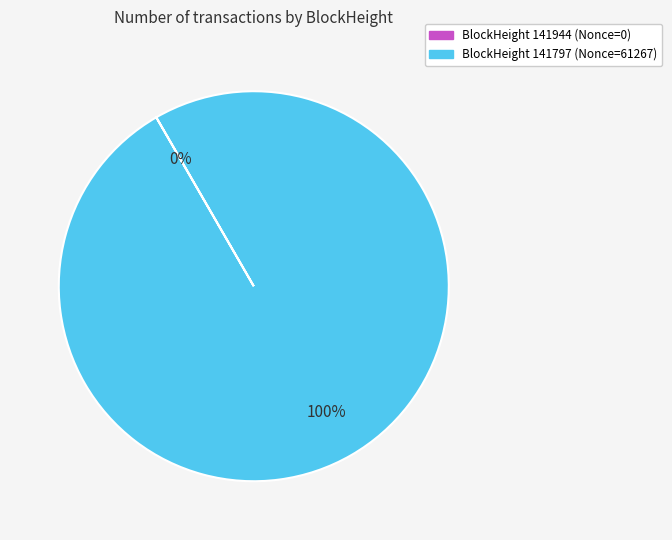

To the nearest percent, what is the average slice percentage?

50%